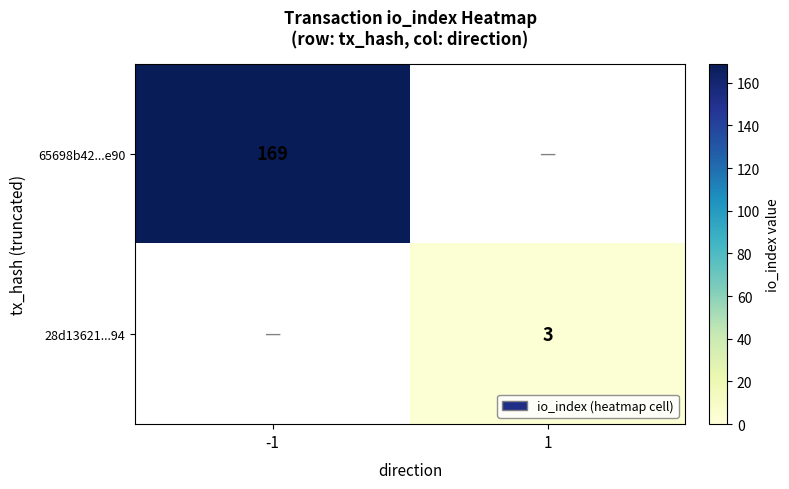

Is it true that 65698b42...e90 equals 169 at -1?

True